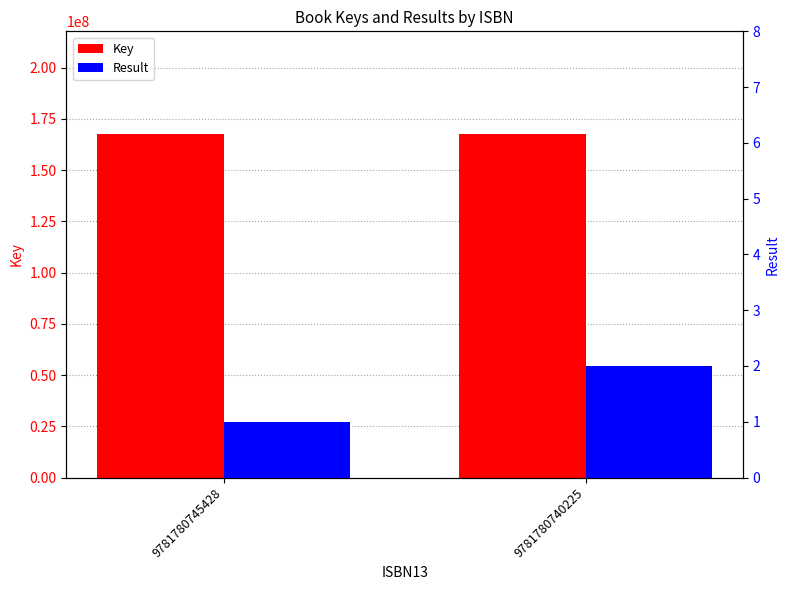

What is the value of the Key bar at the 2nd from the left?

167508843